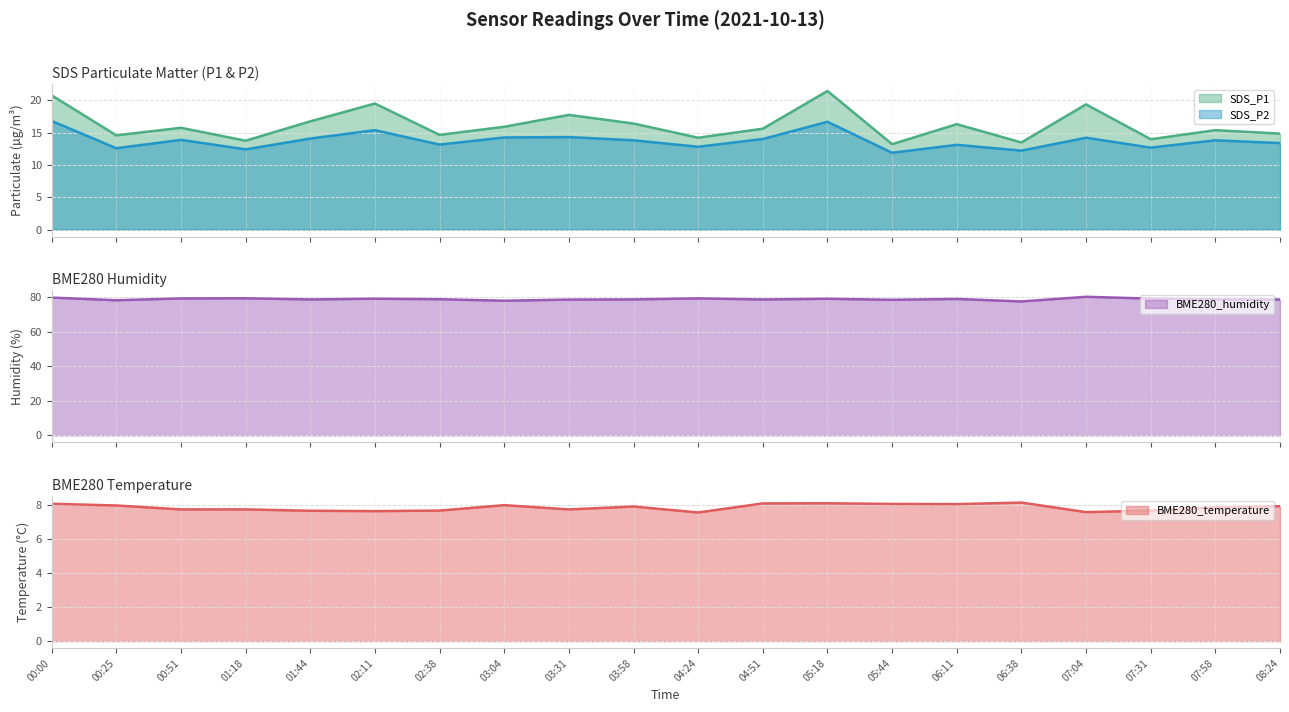

What is the difference between the SDS_P1 values at 07:04 and 01:18?

5.6